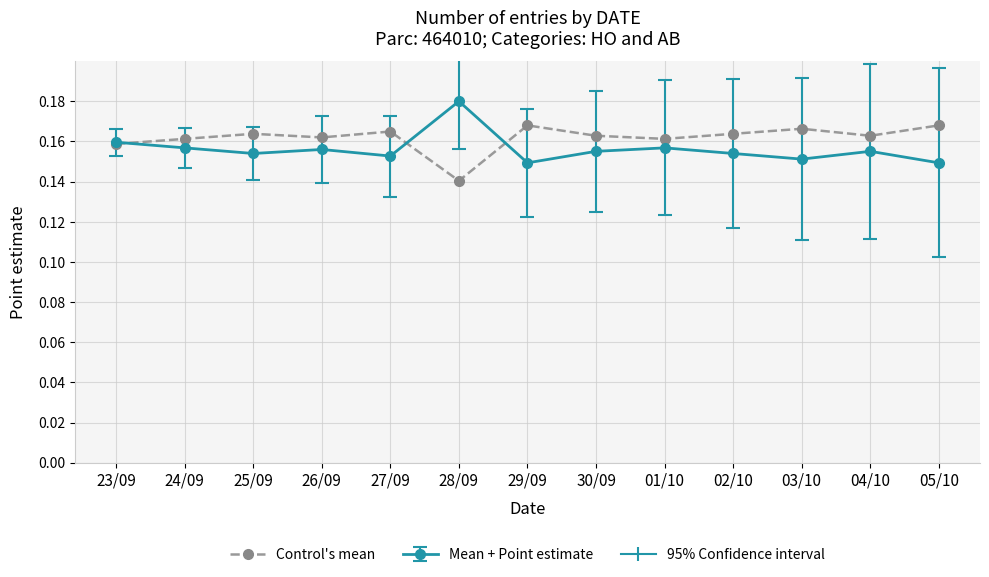

Which label corresponds to the largest value in the chart?

28/09